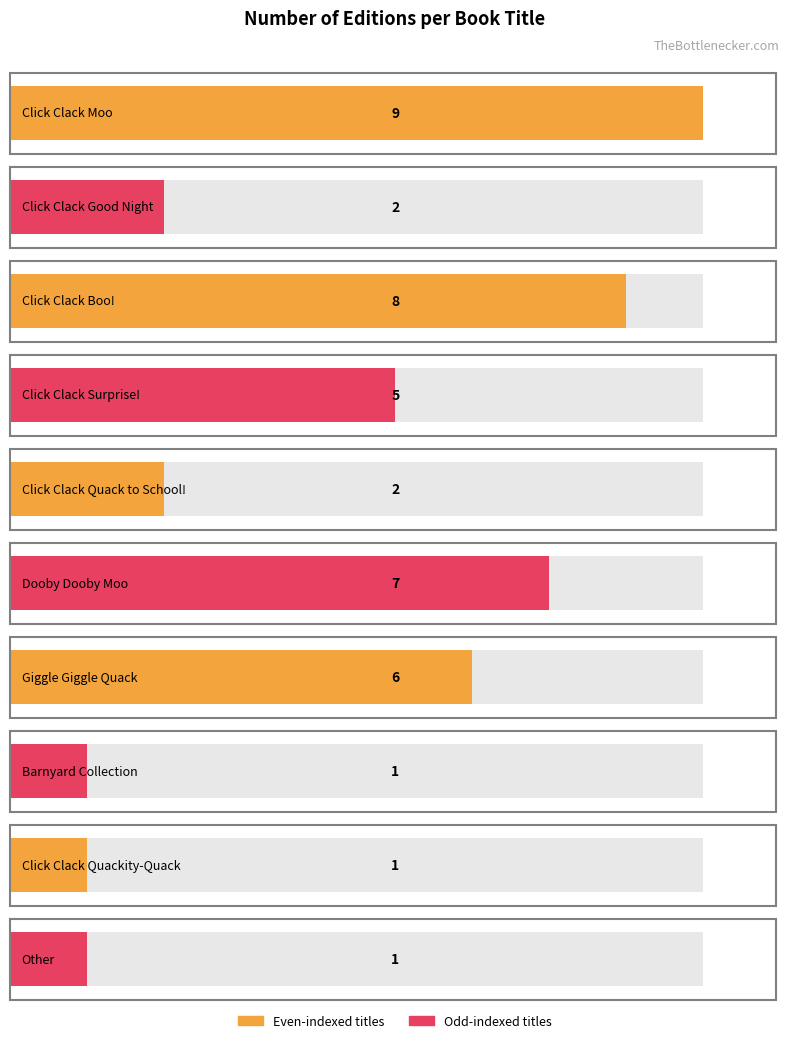

Does the chart contain any negative values?

No